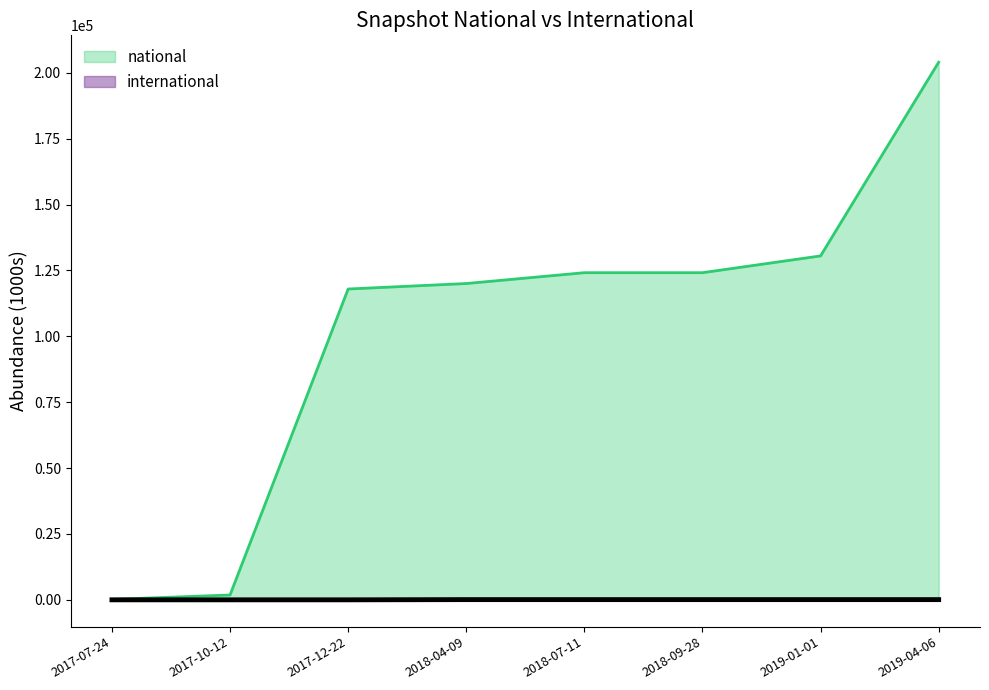

The national series shows 56322 at 2017-12-22. True or false?

False